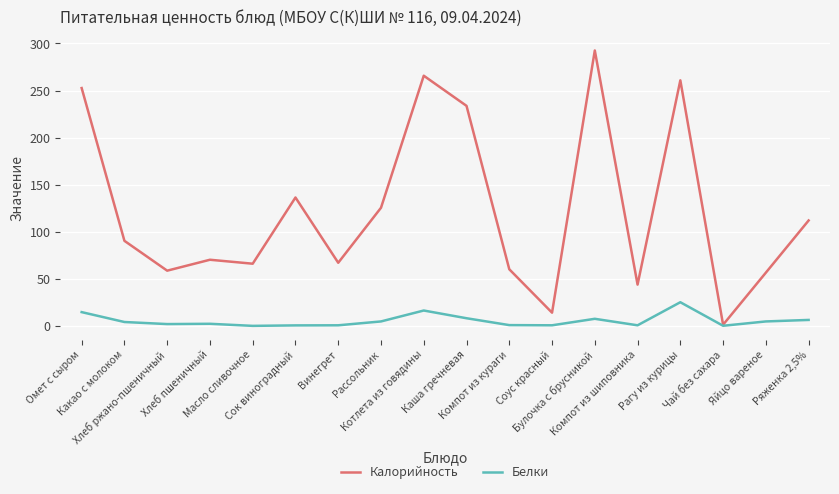

List the series in order of their peak value, highest first.

Калорийность, Белки